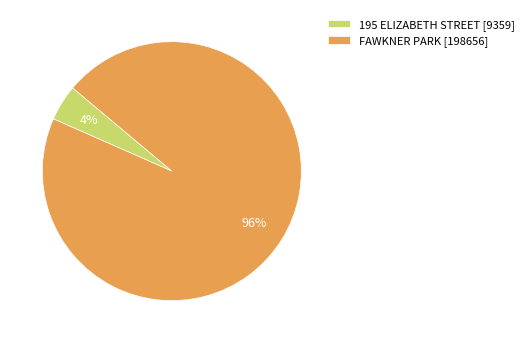

How many segments does this pie chart have?

2